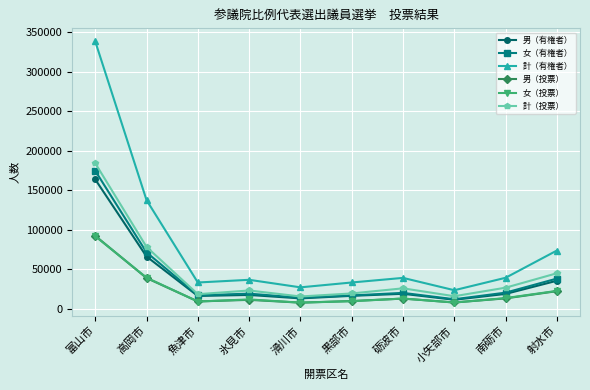

What is the total value across all series at 砺波市?

130046